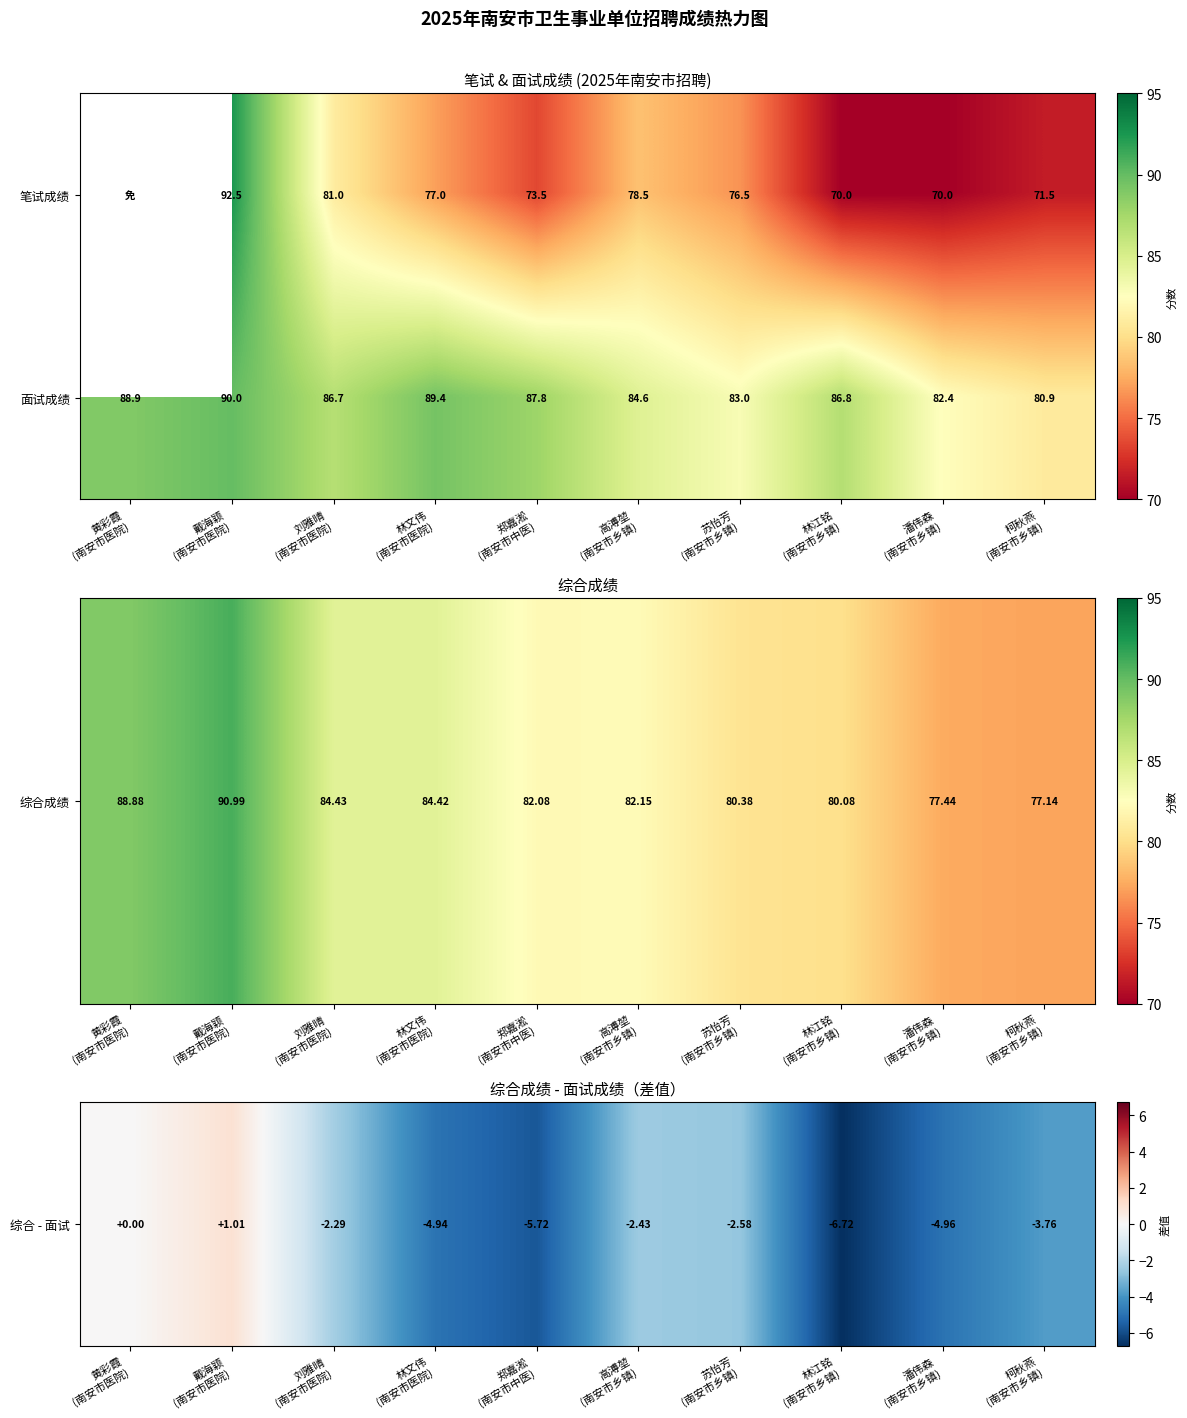

What is the difference between the second highest and second lowest values in the 面试成绩 series?

7.0